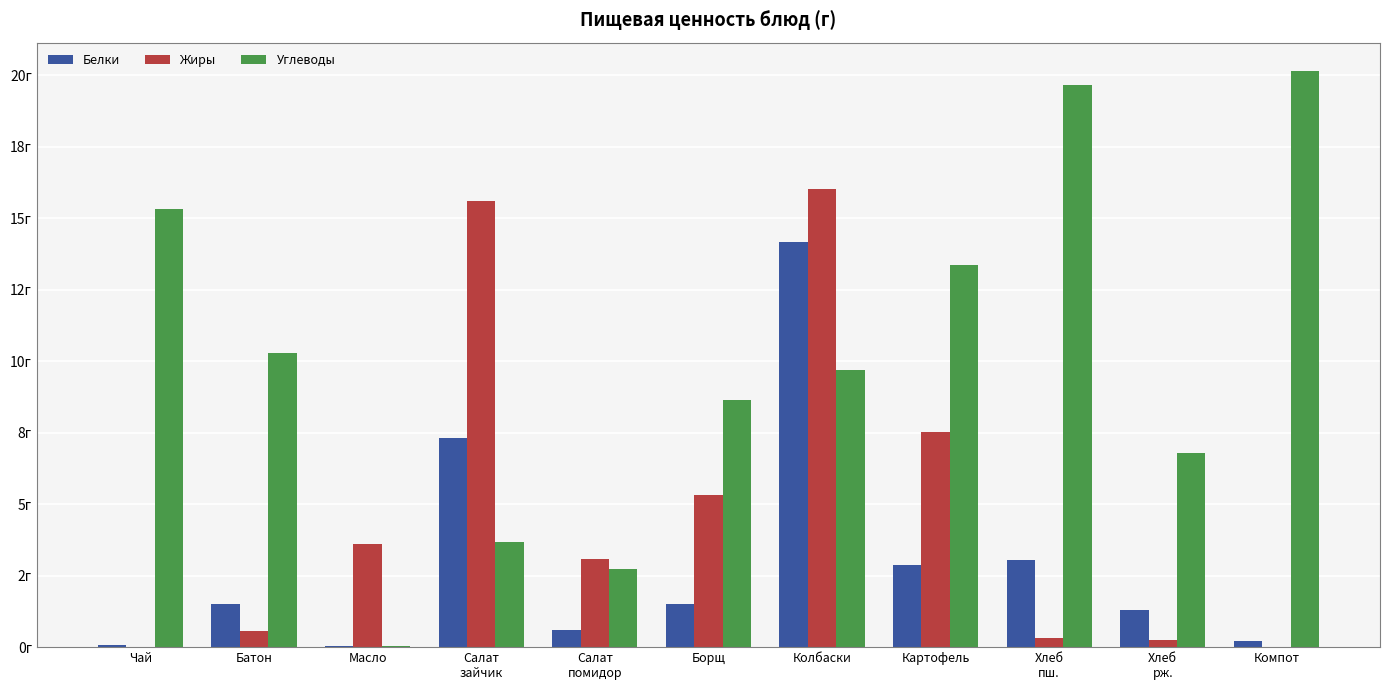

What are all the series names shown in the legend?

Белки, Жиры, Углеводы